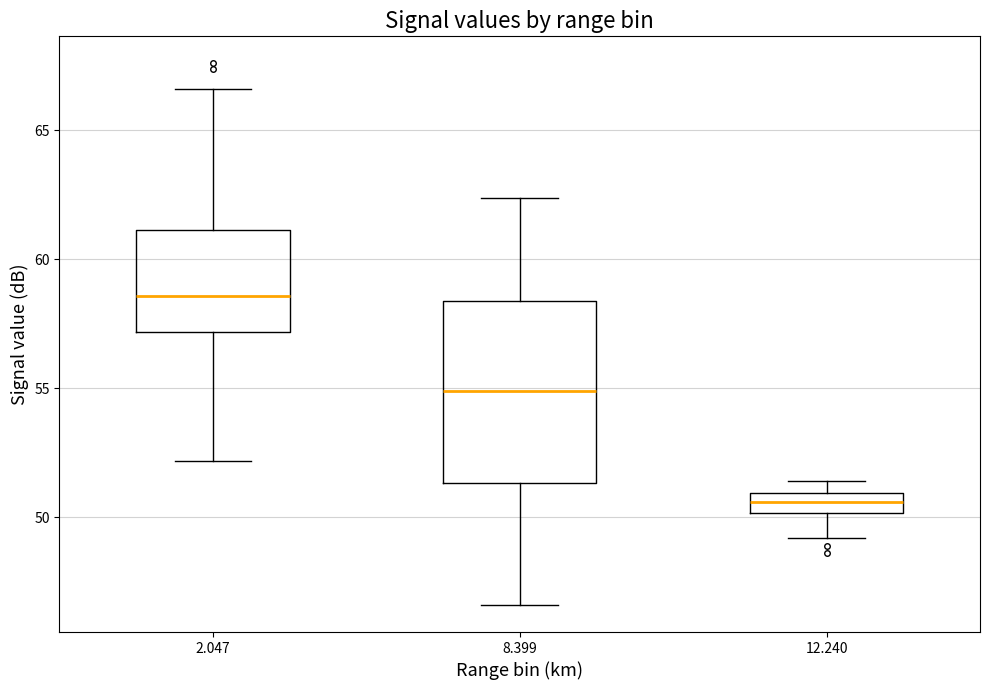

Which box is the tallest, from its lower edge to its upper edge?

8.399